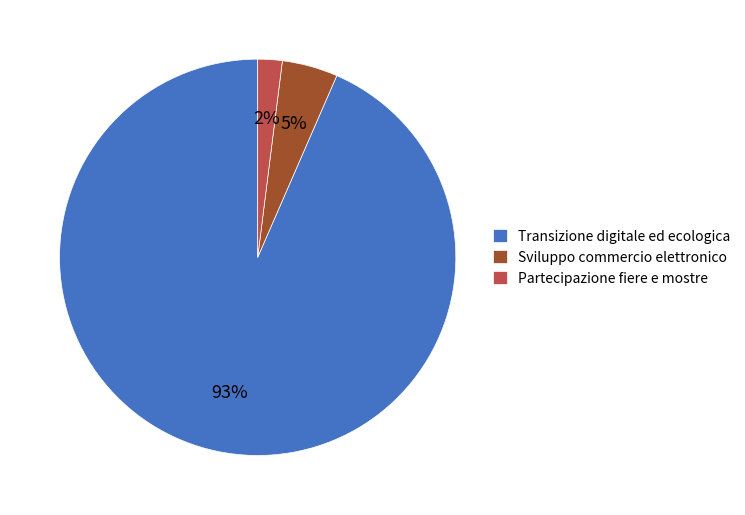

Rank the categories by value from lowest to highest.

Partecipazione fiere e mostre, Sviluppo commercio elettronico, Transizione digitale ed ecologica